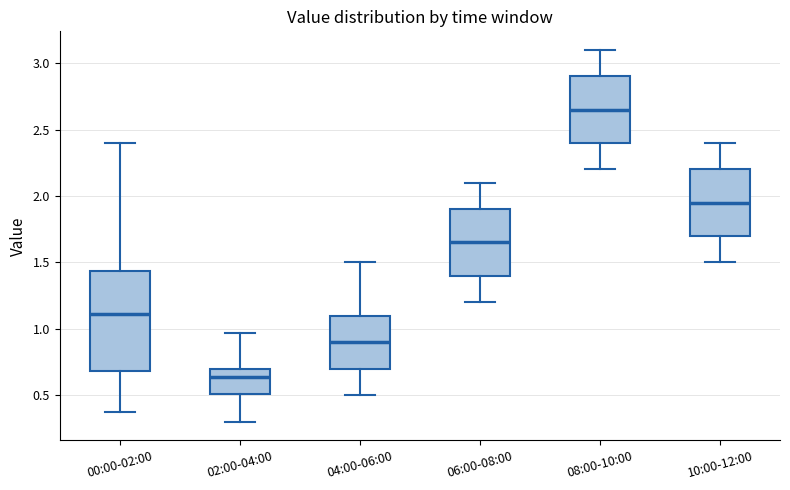

Reading left to right, transcribe this box plot: for each box, give where its median line is, the range the box spans, and where its two whiskers end, as read against the y-axis. The values are not printed on the chart, so give them approximately, as read against the axis.

00:00-02:00: median 1.10, box 0.70 to 1.45, whiskers 0.35 to 2.40
02:00-04:00: median 0.65, box 0.50 to 0.70, whiskers 0.30 to 0.95
04:00-06:00: median 0.90, box 0.70 to 1.10, whiskers 0.50 to 1.50
06:00-08:00: median 1.65, box 1.40 to 1.90, whiskers 1.20 to 2.10
08:00-10:00: median 2.65, box 2.40 to 2.90, whiskers 2.20 to 3.10
10:00-12:00: median 1.95, box 1.70 to 2.20, whiskers 1.50 to 2.40